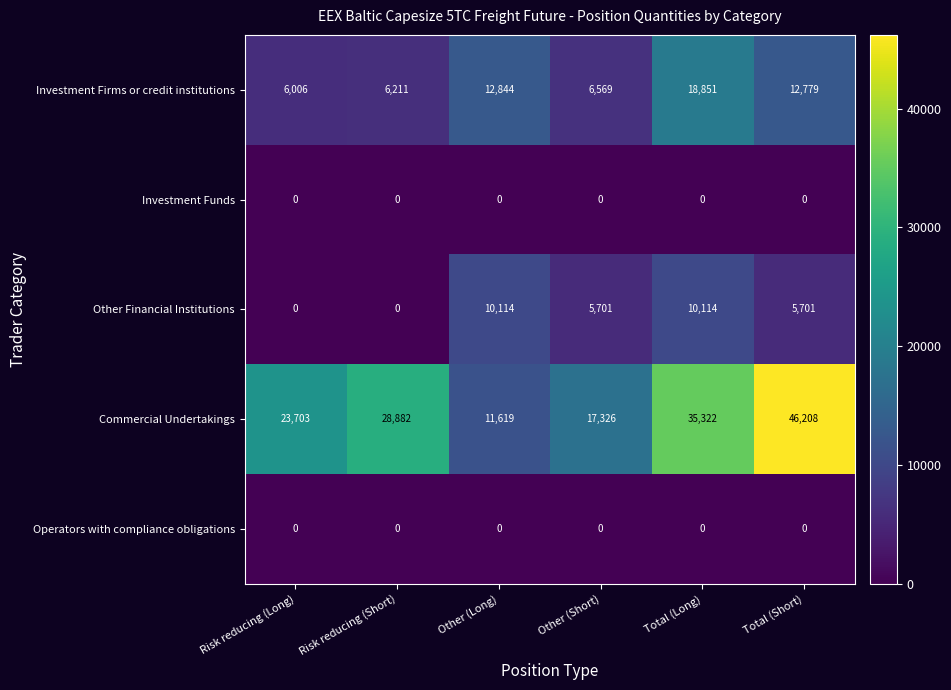

What is the difference between the highest and lowest values at Risk reducing (Long)?

23703